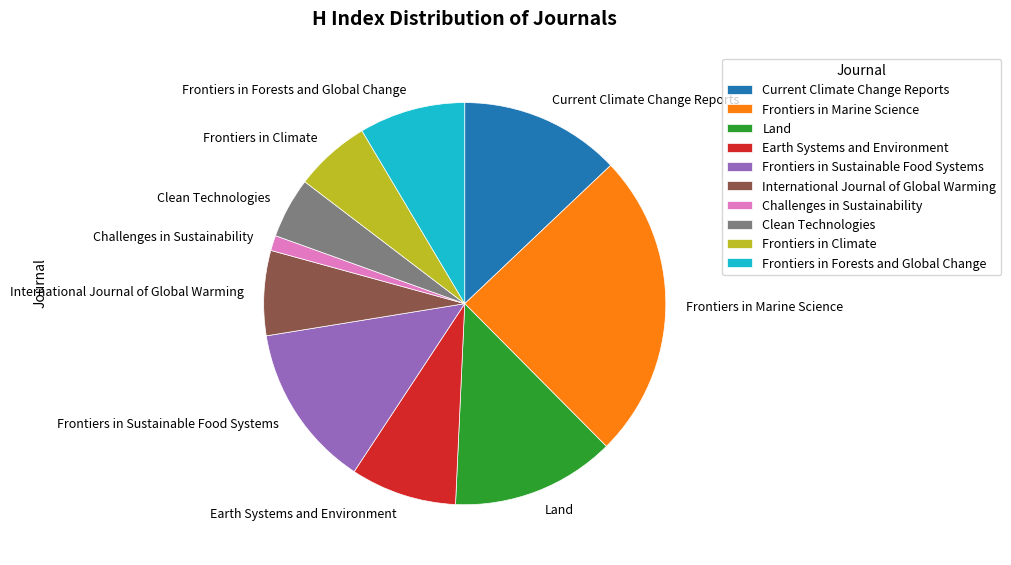

Is there a majority slice in this chart?

No